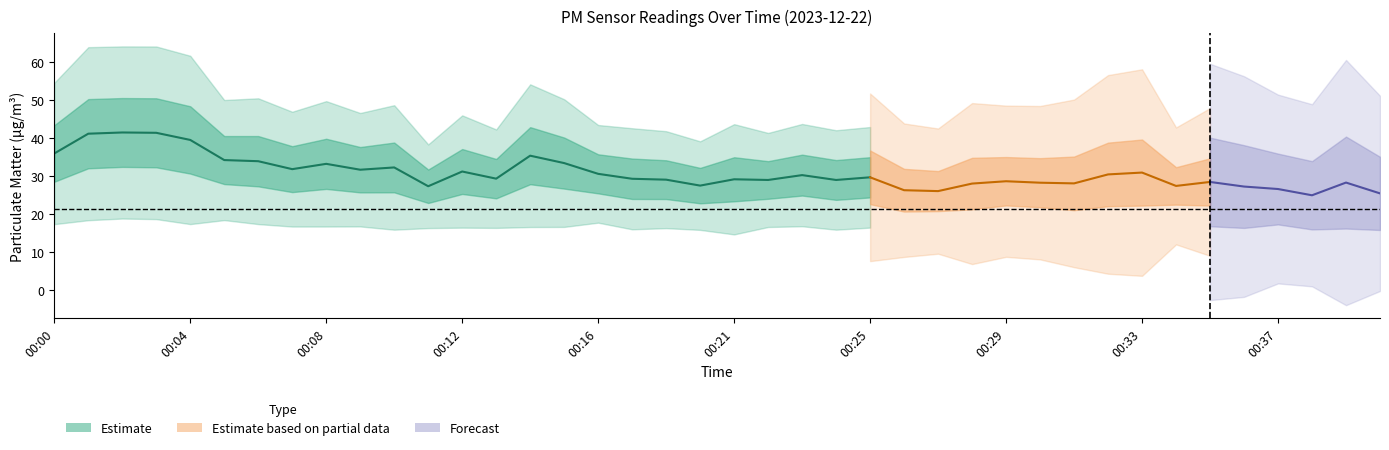

How many interior local valleys does the P2 series have?

10